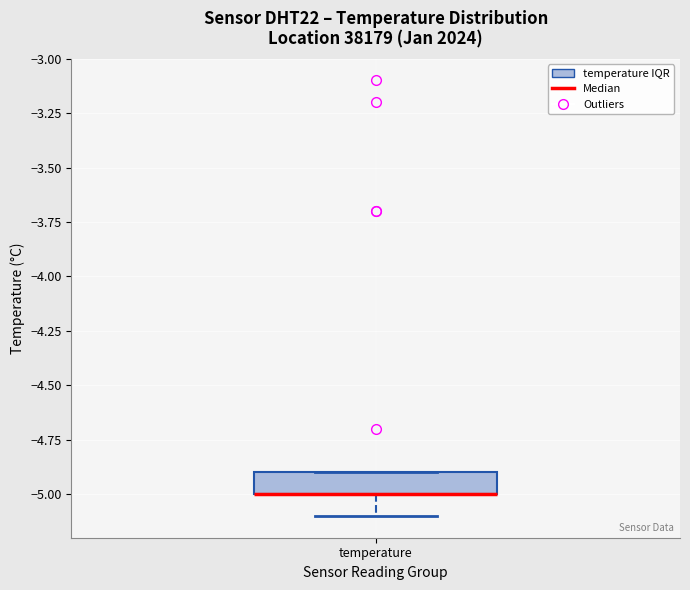

Read this box plot against the y-axis: the position of the median line, the range covered by the box, and the ends of both whiskers. The values are not printed on the chart, so give them approximately, as read against the axis.

median -5.0 (drawn on the box's lower edge), box -5.0 to -4.9, whiskers -5.1 to -4.9